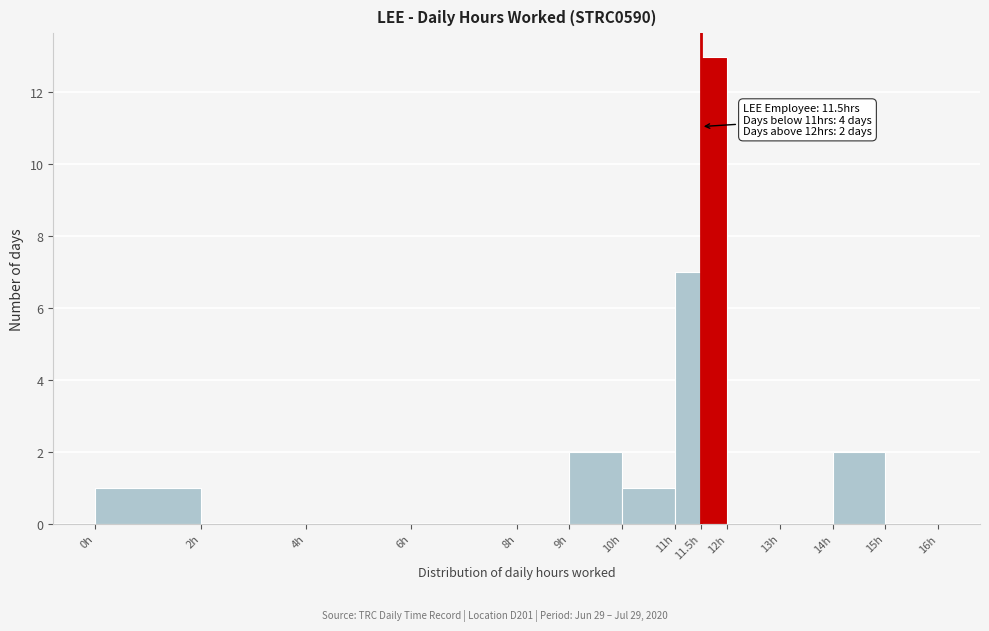

Over which range of the x-axis is the bar tallest?

11.5 to 12.0